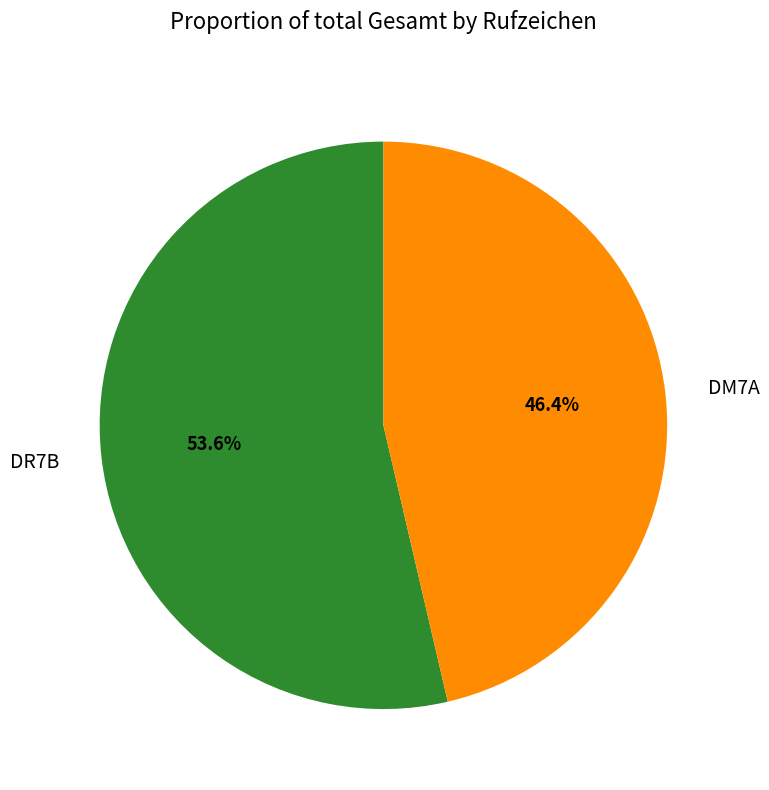

Combined, what portion of the pie is DM7A and DR7B?

100.0%